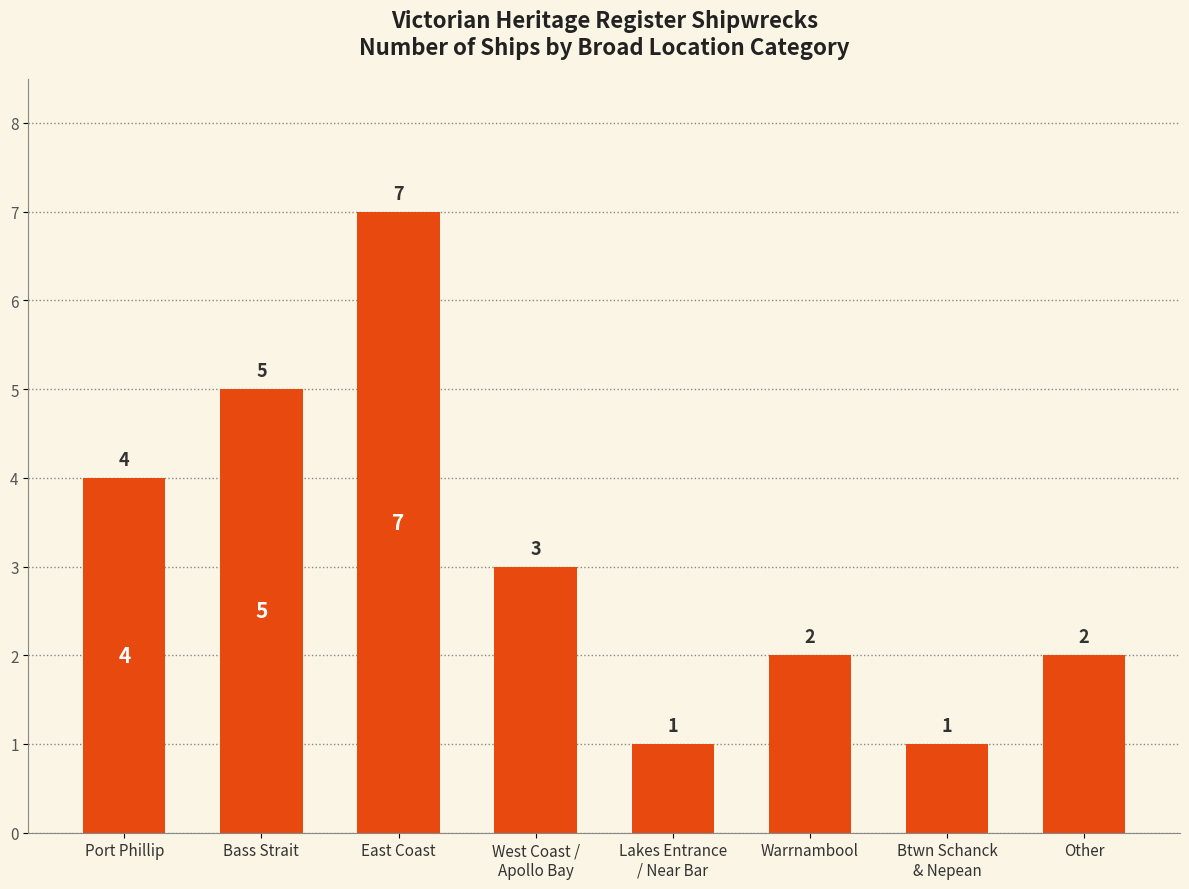

Reading left to right, extract all data points from this chart.

4	5	7	3	1	2	1	2